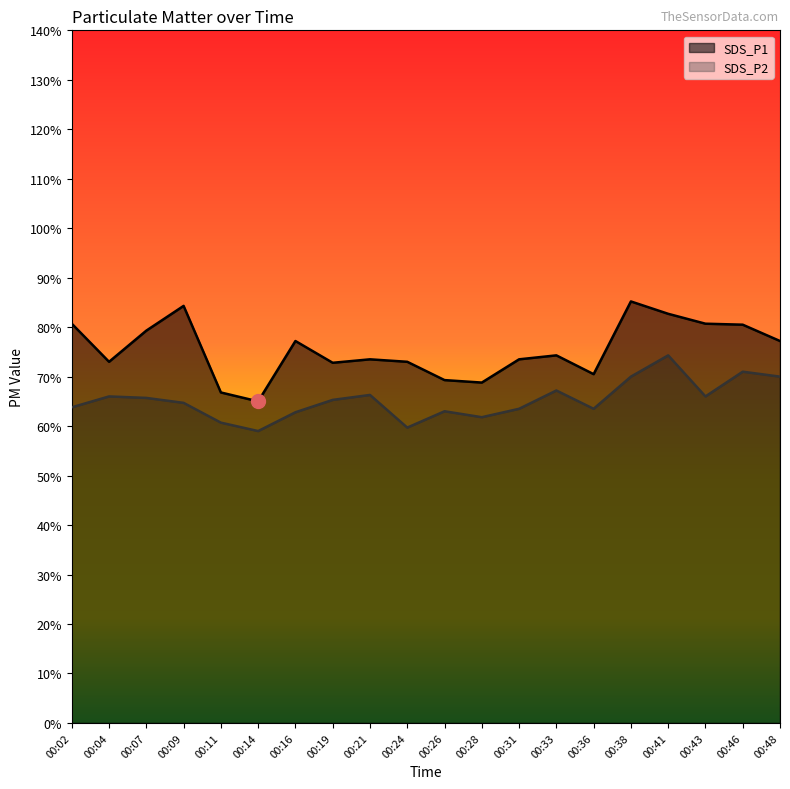

Rank the categories by SDS_P2 value from highest to lowest.

00:41, 00:46, 00:38, 00:48, 00:33, 00:21, 00:04, 00:43, 00:07, 00:19, 00:09, 00:02, 00:31, 00:36, 00:26, 00:16, 00:28, 00:11, 00:24, 00:14